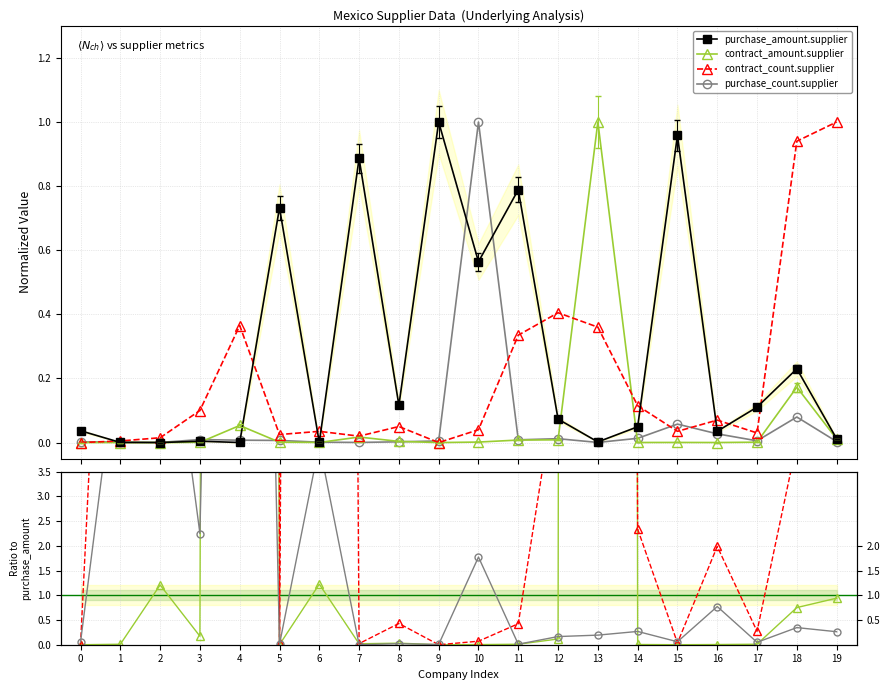

After their last crossing, which series has the higher values: contract_amount.supplier or contract_count.supplier?

contract_count.supplier